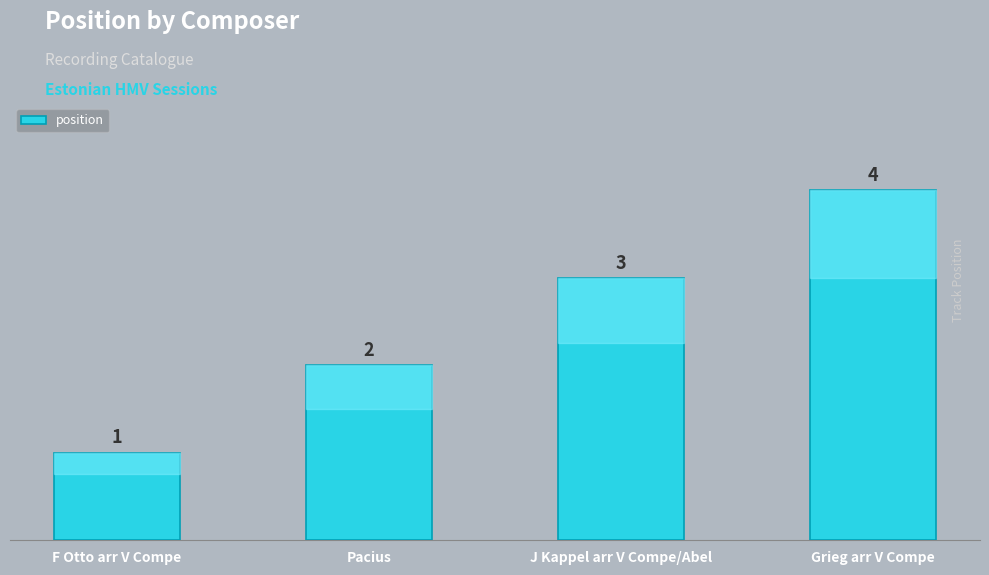

The value at J Kappel arr V Compe/Abel is 3. True or false?

True